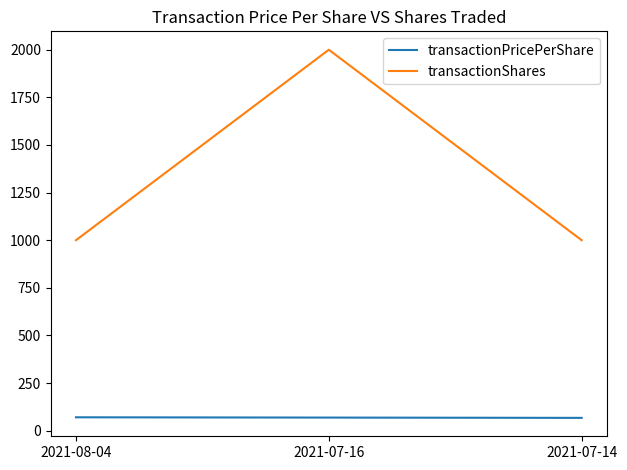

What are all the series names shown in the legend?

transactionPricePerShare, transactionShares